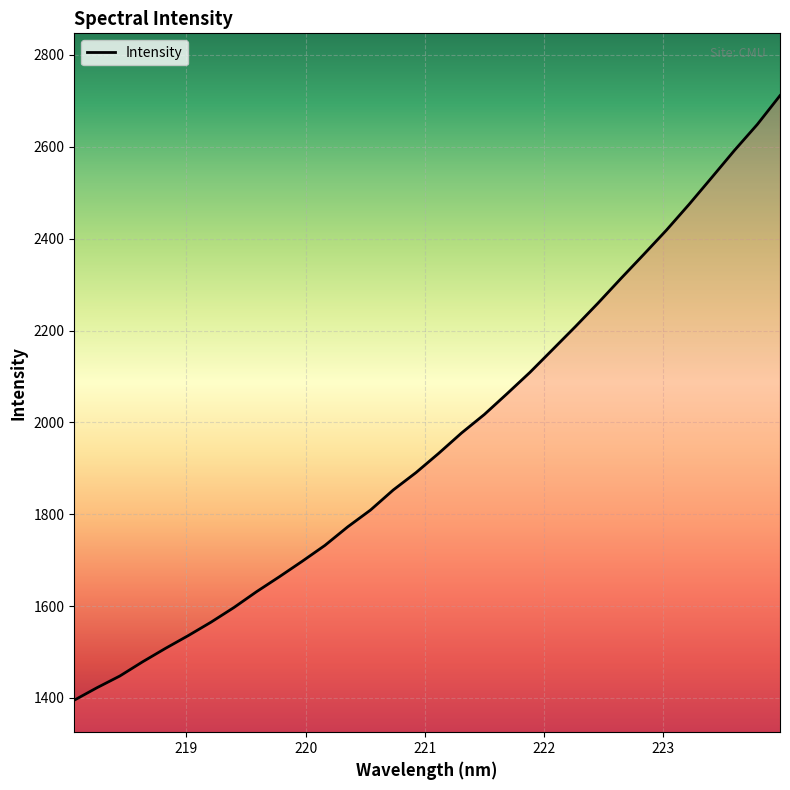

What is the difference between the maximum and minimum values?

1316.3